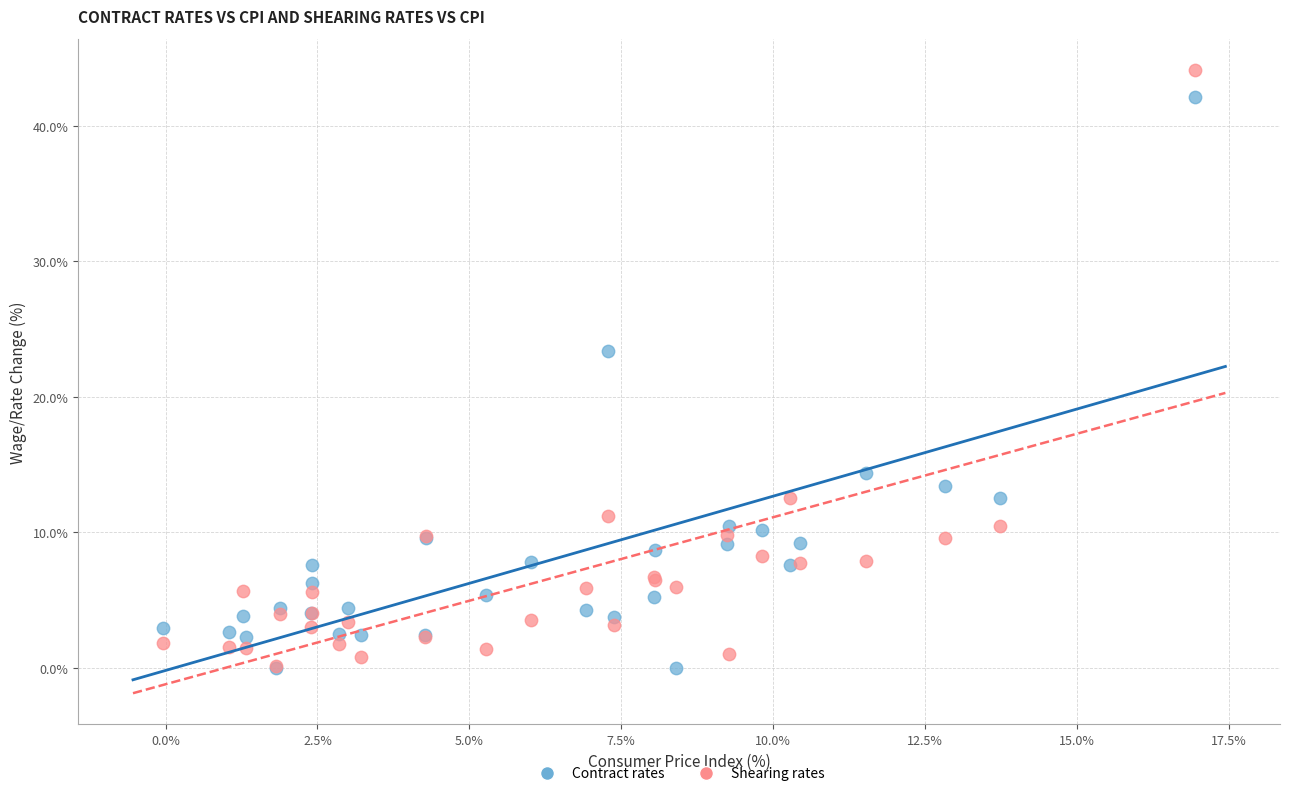

Which series reaches the maximum Y coordinate?

Shearing rates